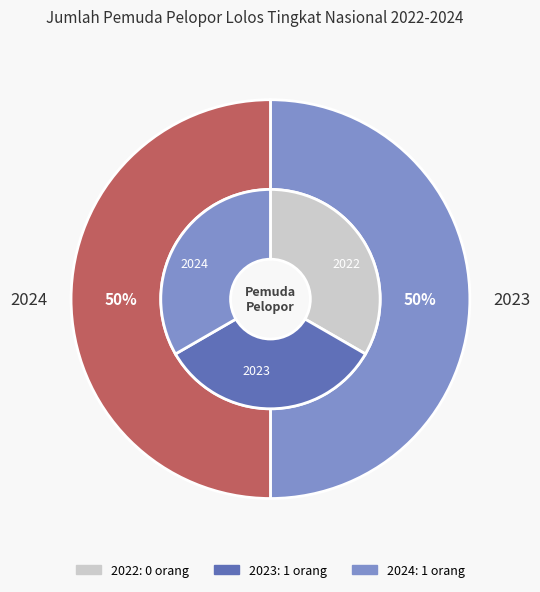

The 2023 slice represents 61% of the pie. True or false?

False